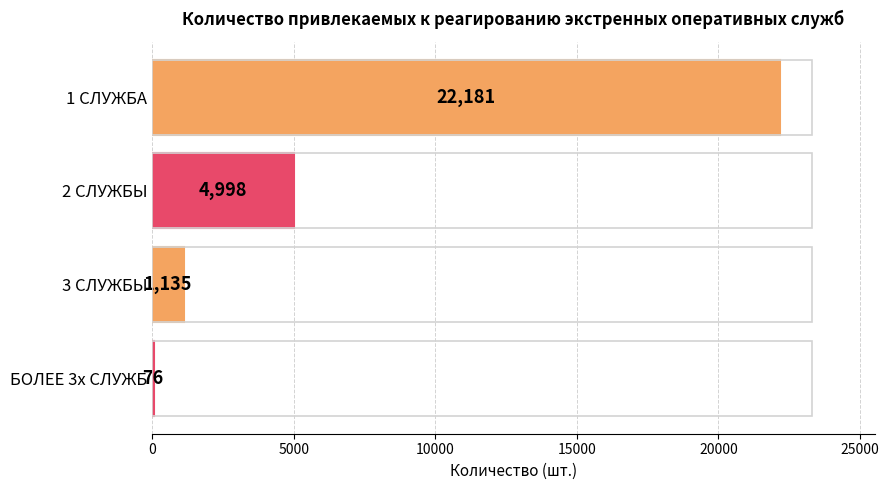

At which label is the value closest to 11128?

2 СЛУЖБЫ